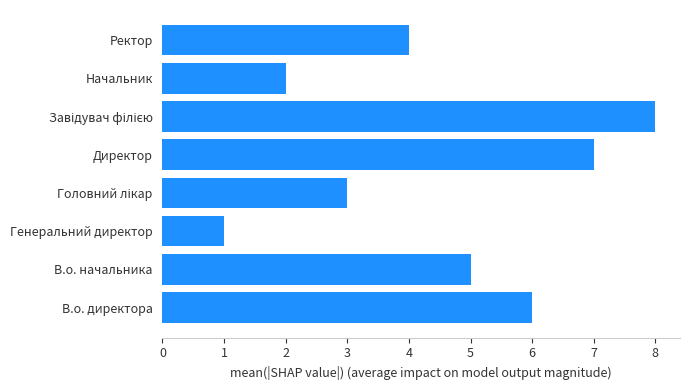

What is the minimum value shown in the chart?

1